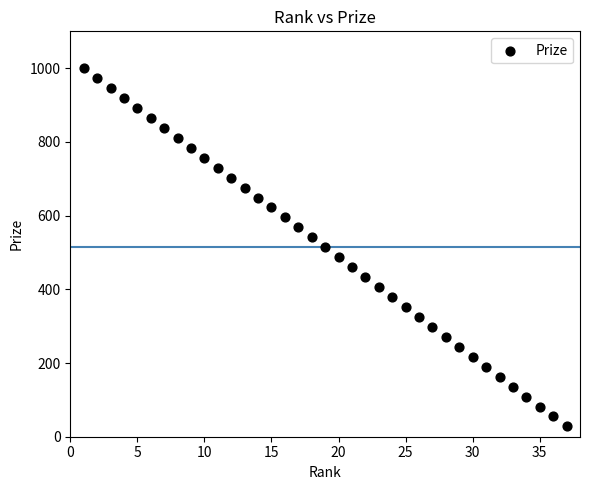

What is the range of Y values (max minus min)?

972